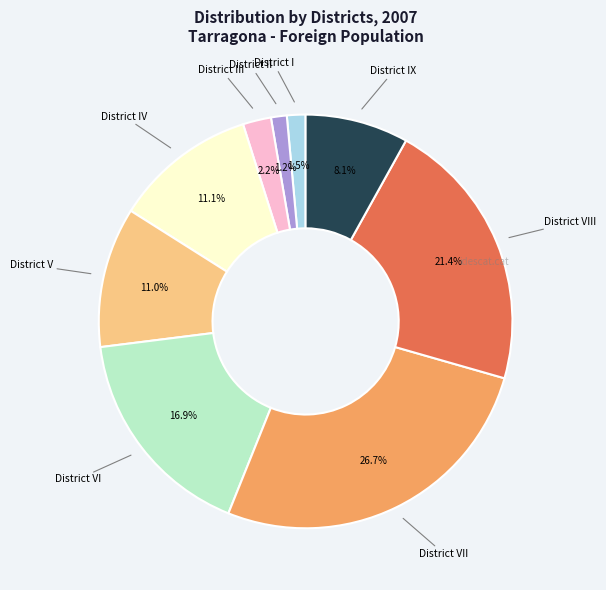

What is the largest slice in the pie chart?

District VII